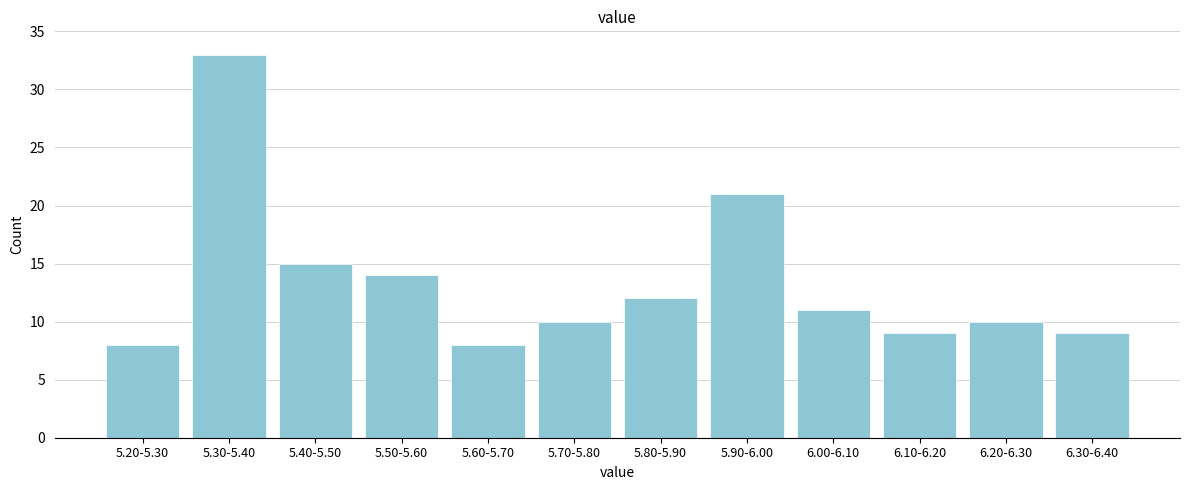

Reading left to right, what are all the values shown in this chart?

8	33	15	14	8	10	12	21	11	9	10	9